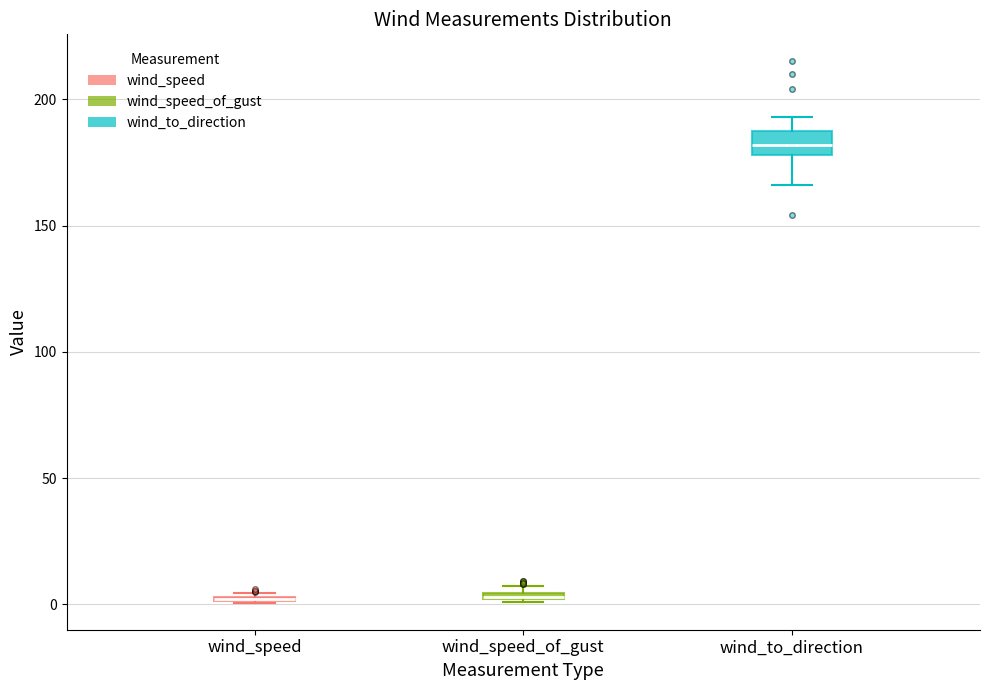

Comparing the boxes themselves (not the whiskers), which one is the tallest?

wind_to_direction